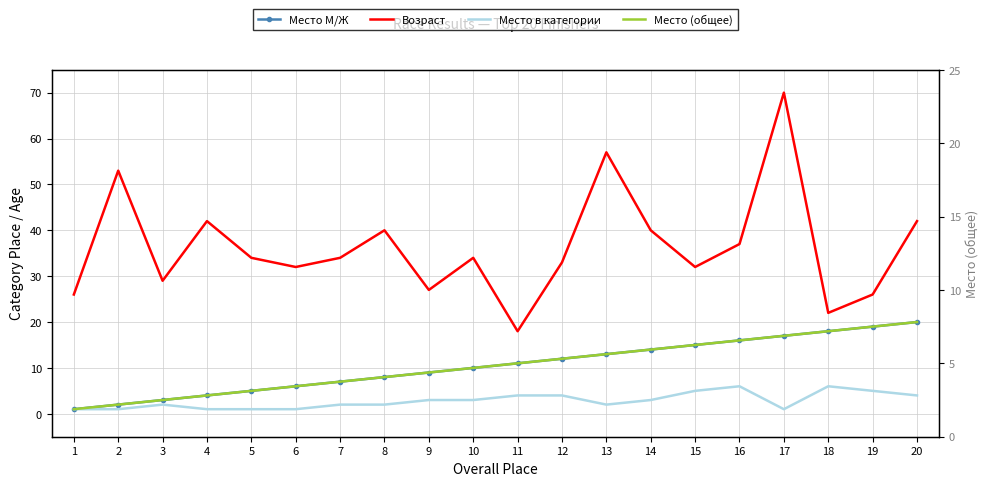

At which label is Место (общее) closest to 10?

10